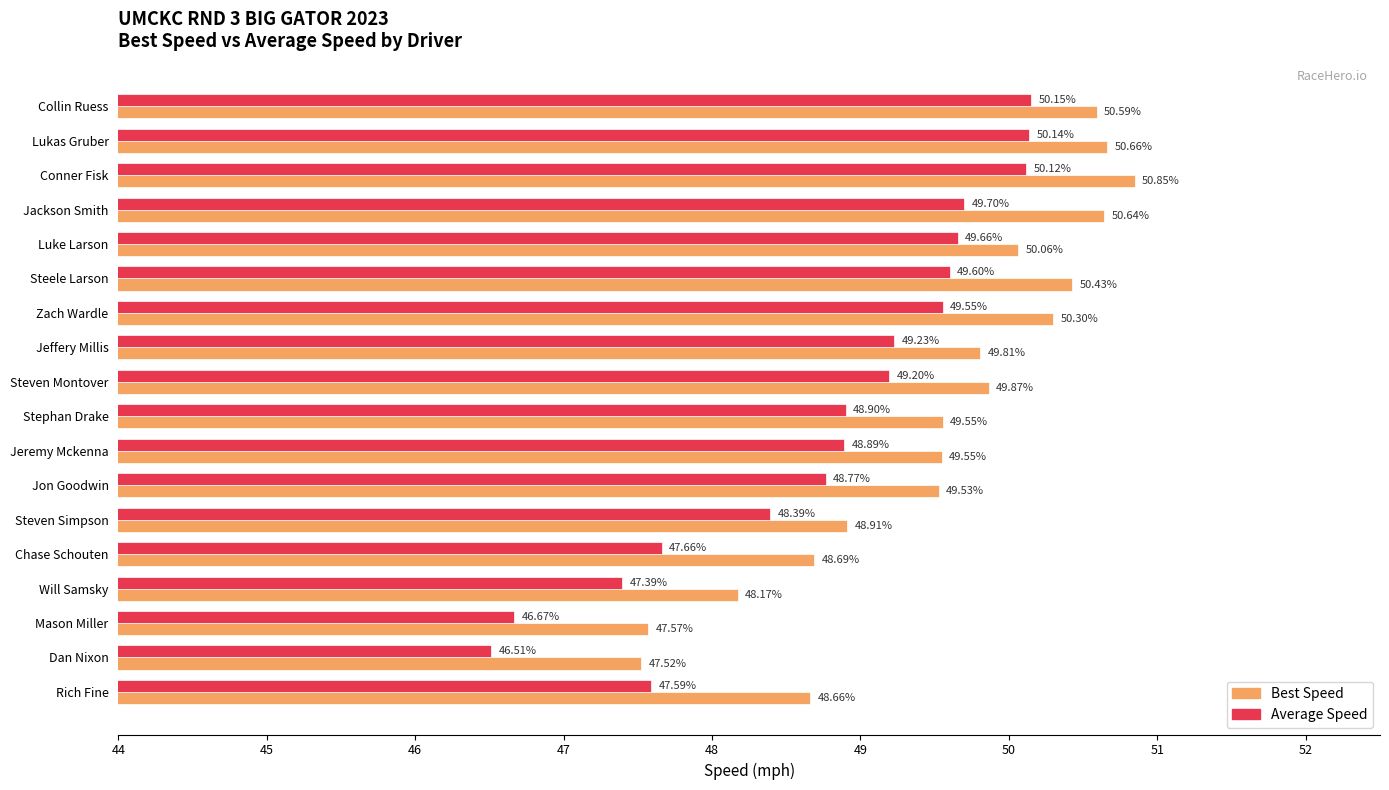

Which series has the widest spread of values?

Average Speed